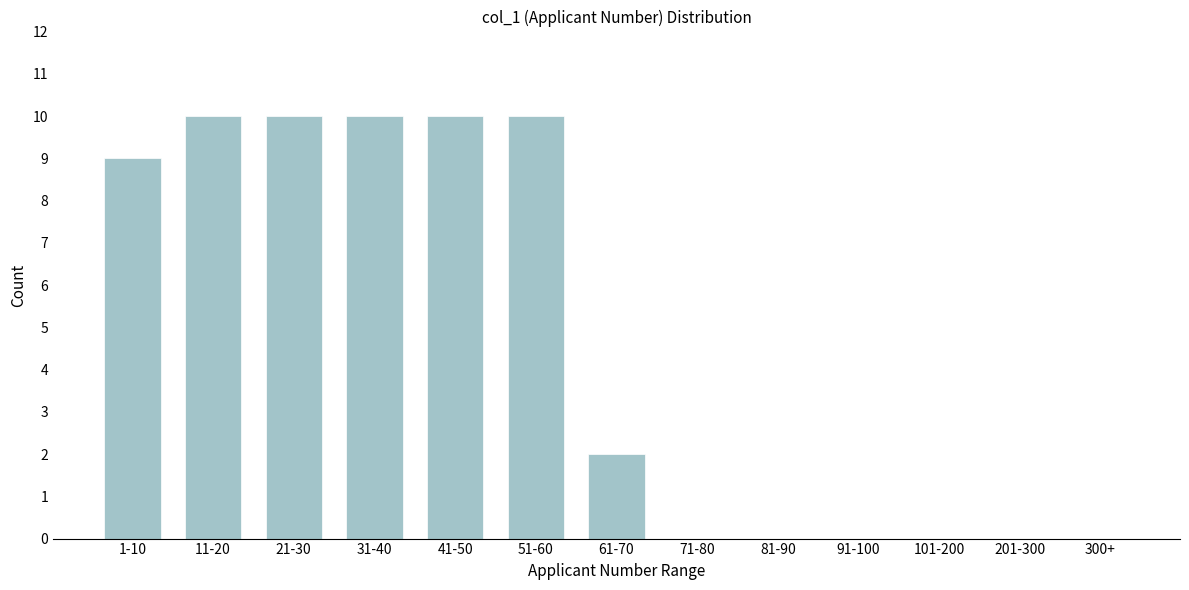

Reading left to right, transcribe all the data shown in this chart.

1-10=9	11-20=10	21-30=10	31-40=10	41-50=10	51-60=10	61-70=2	71-80=0	81-90=0	91-100=0	101-200=0	201-300=0	300+=0